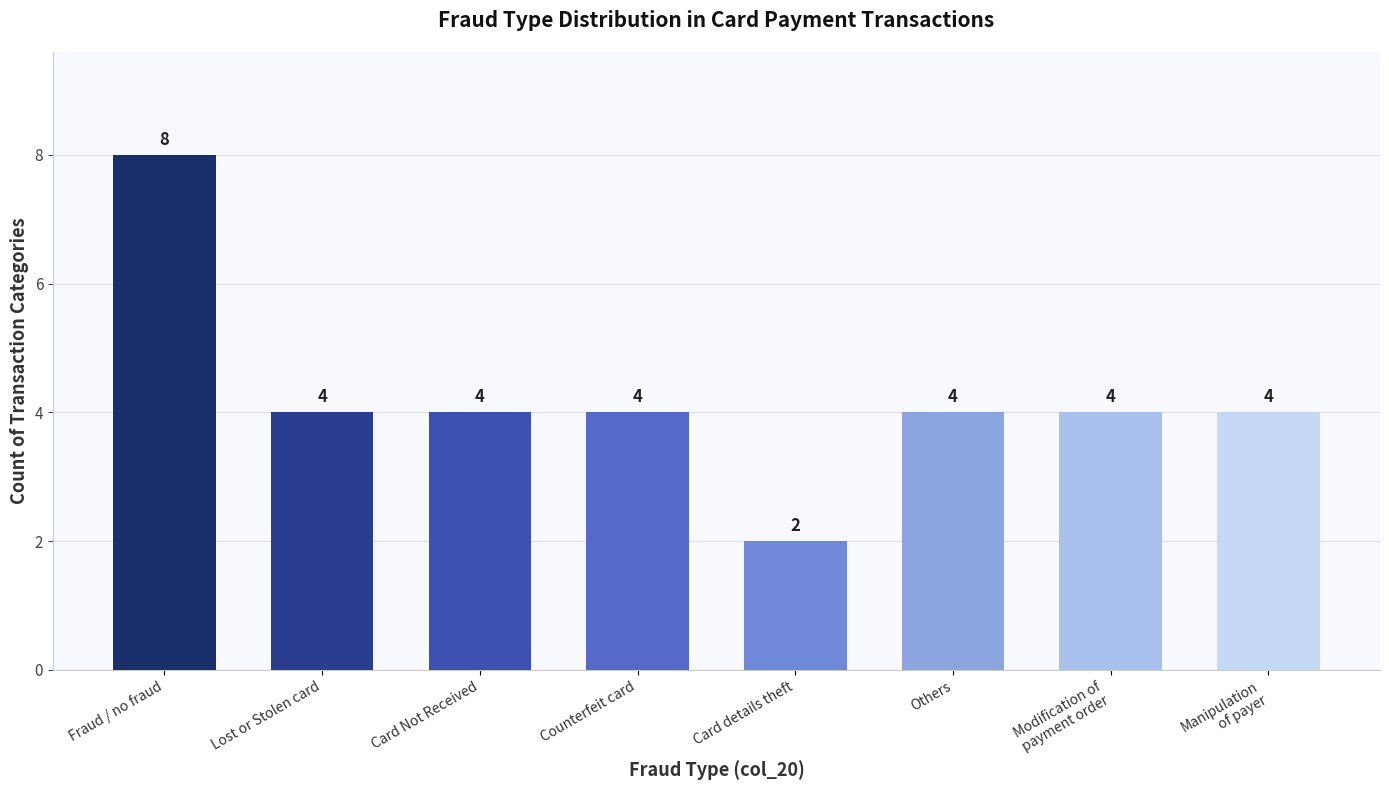

Reading left to right, transcribe all the data shown in this chart.

8	4	4	4	2	4	4	4